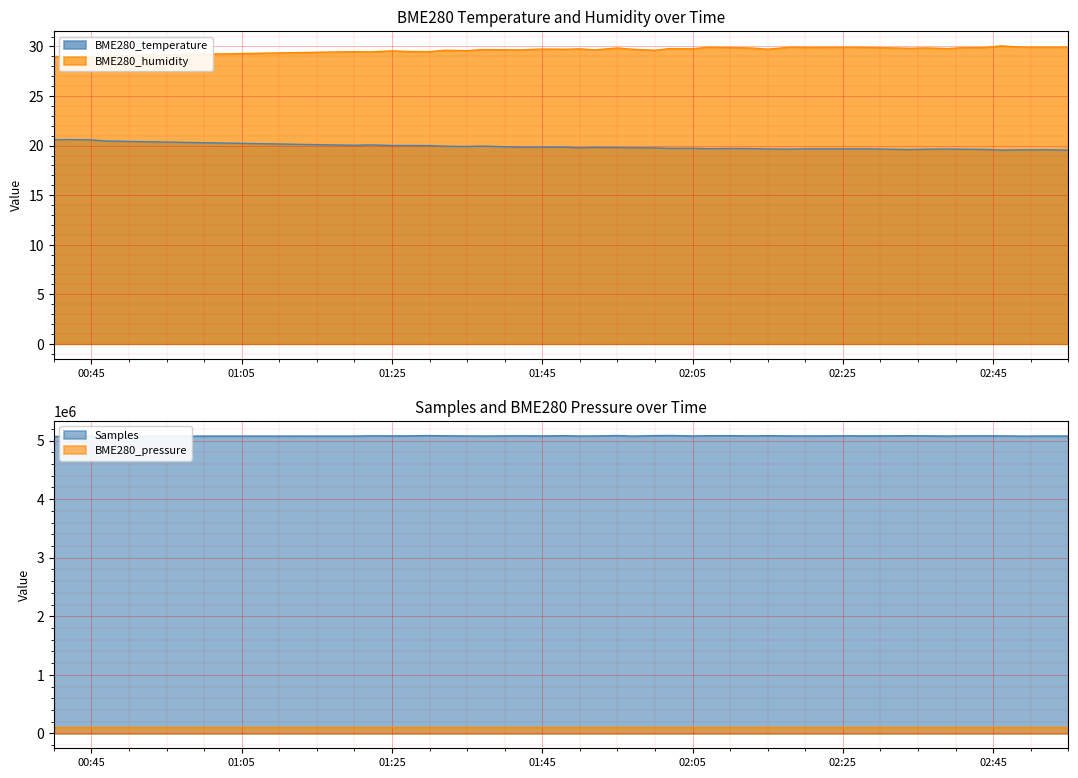

At which label does BME280_humidity reach its minimum?

2022/12/15 00:42